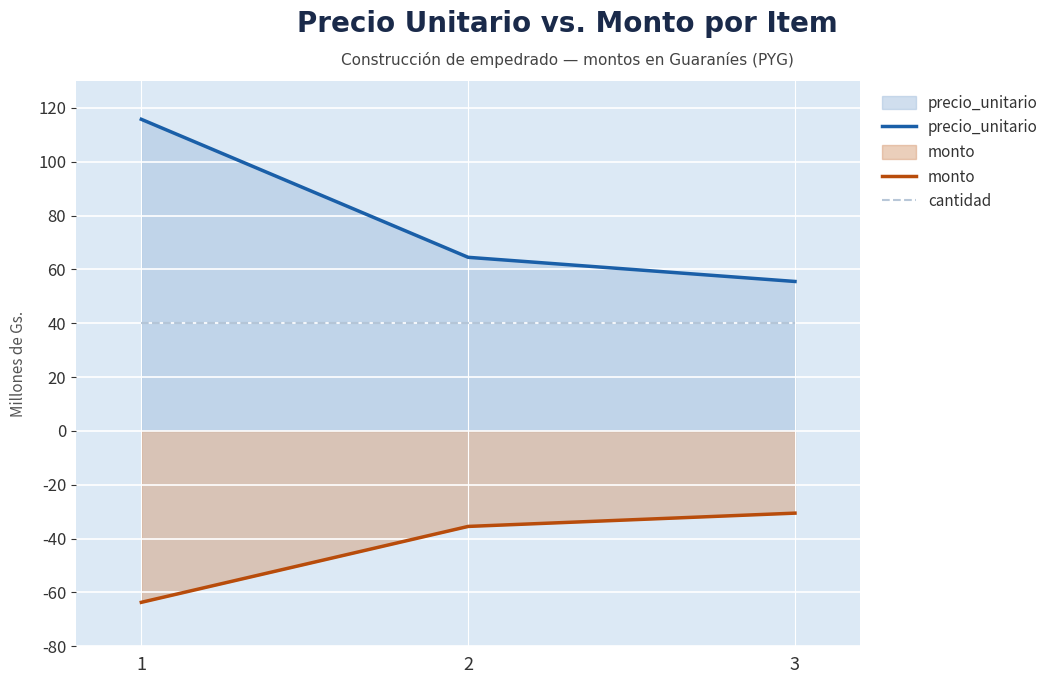

What is the spread (max minus min) of values at 2?

99975000.0